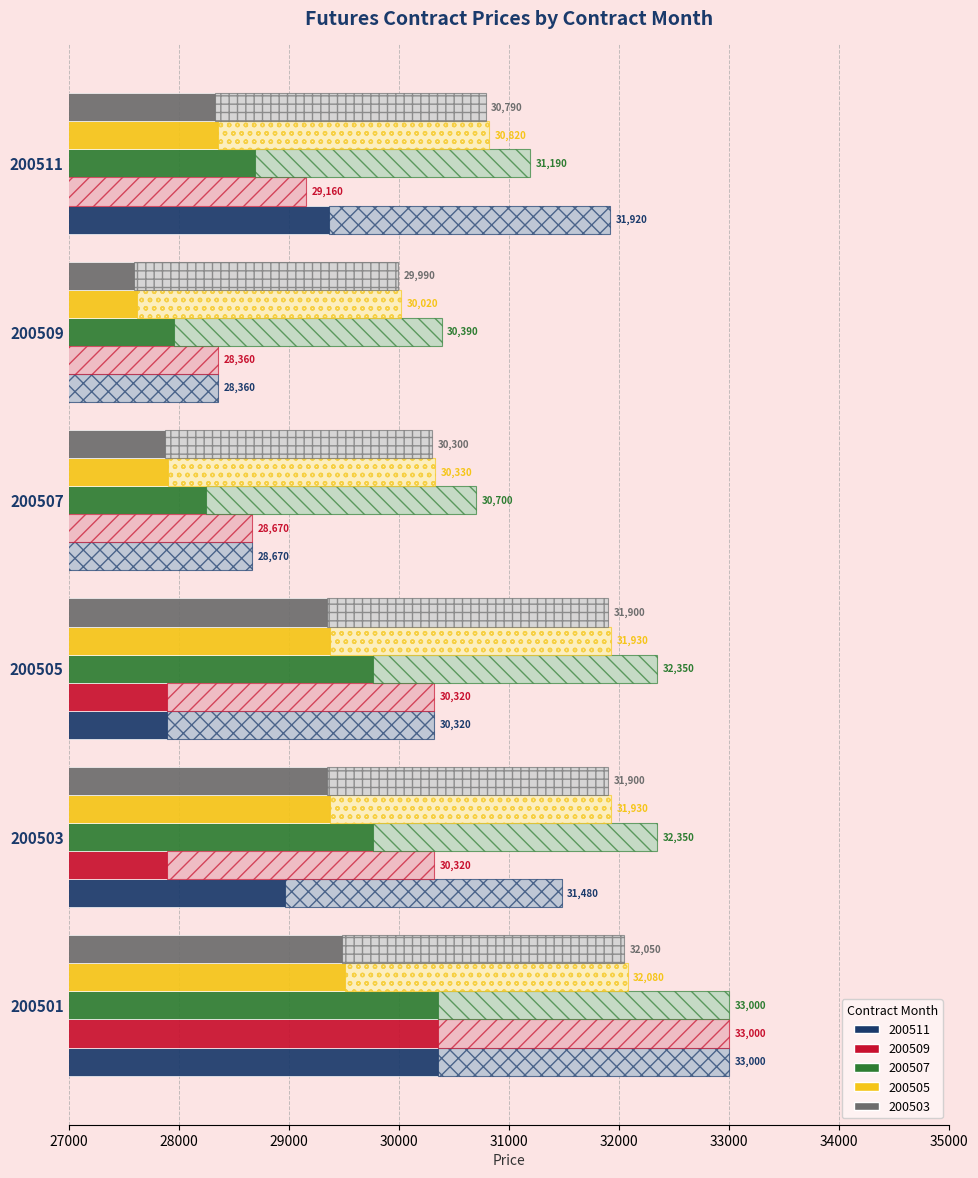

List the labels in order of 200509 value, smallest first.

200509, 200507, 200511, 200503, 200505, 200501